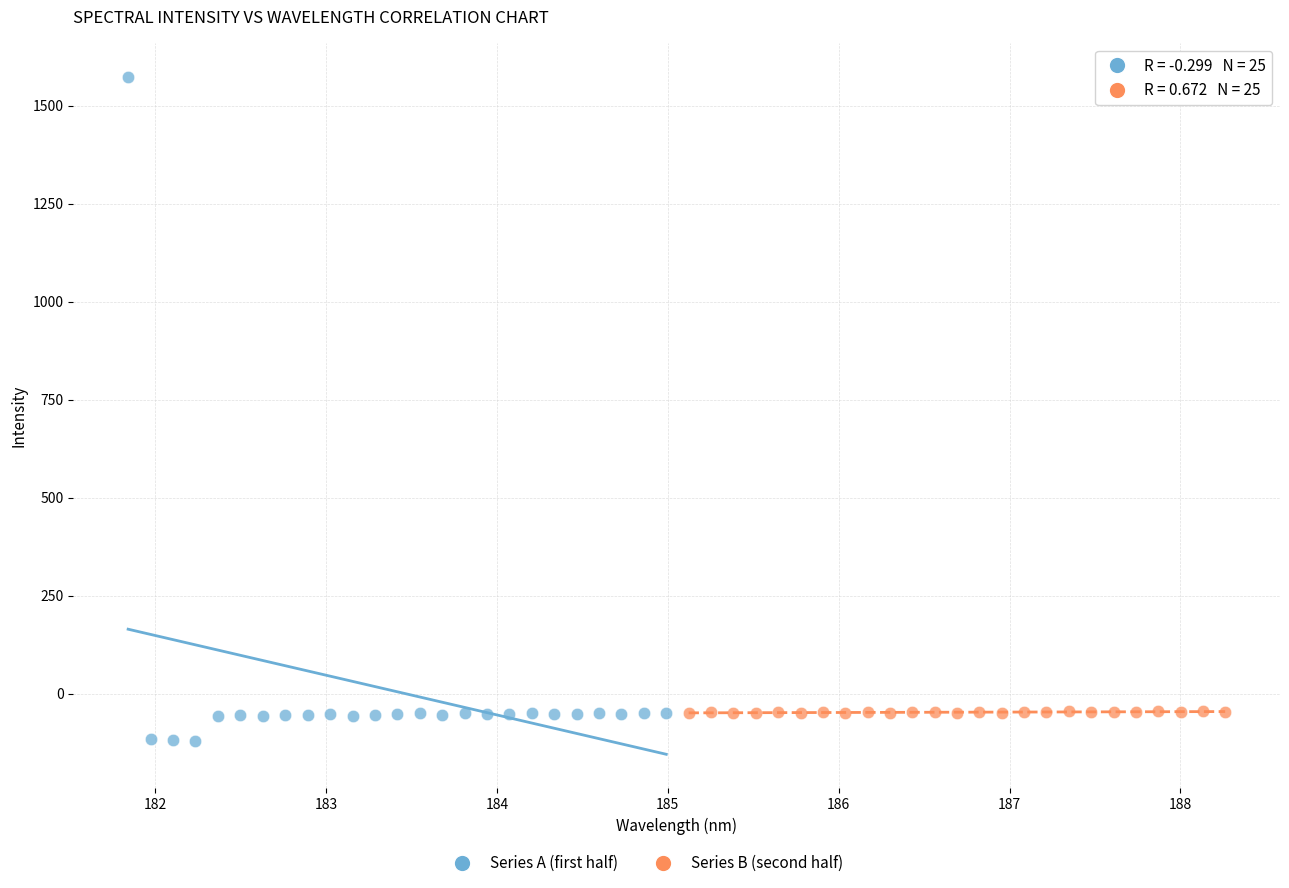

Which series reaches the maximum Y coordinate?

Series A (first half)